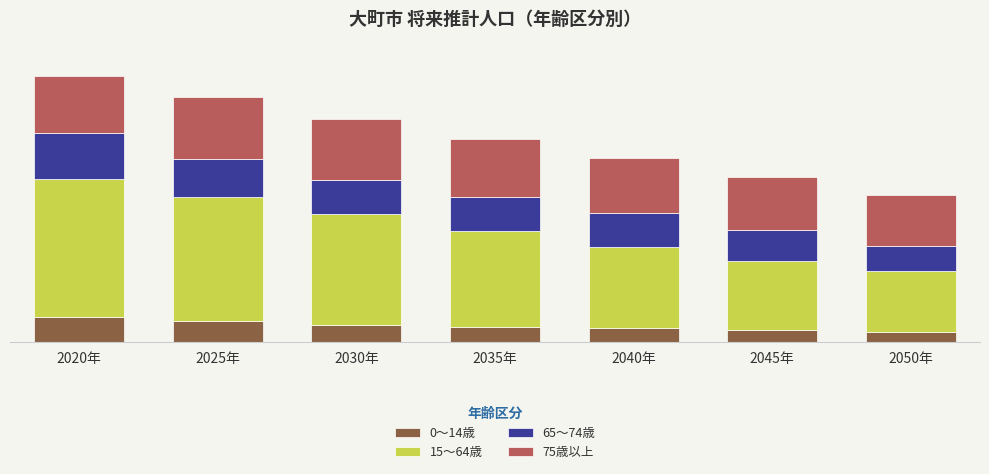

Does the chart contain stacked bars?

Yes